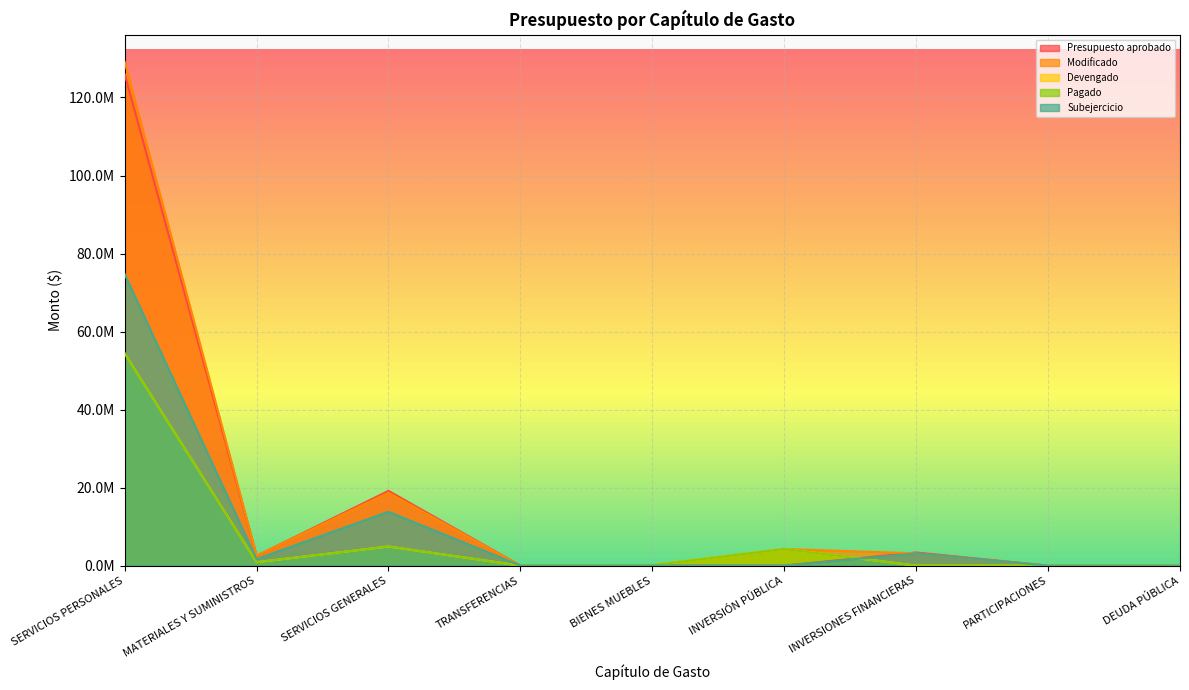

Where is the first local minimum for Modificado?

MATERIALES Y SUMINISTROS